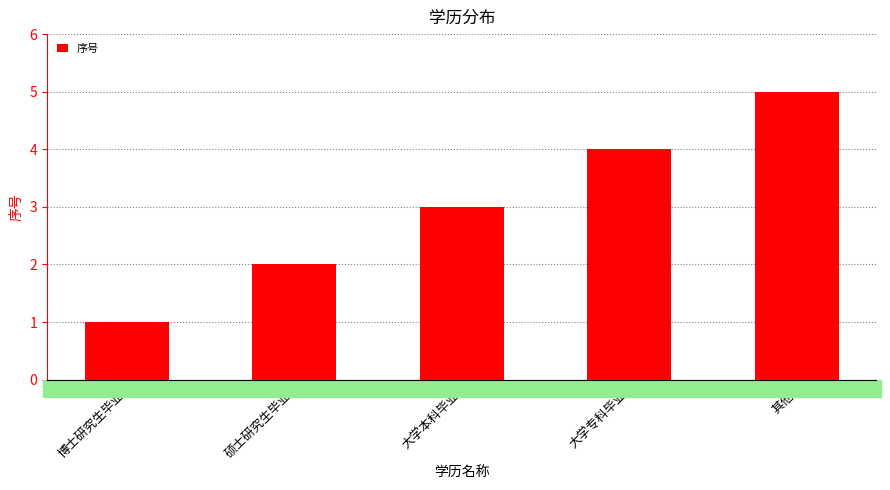

Does the chart contain any negative values?

No